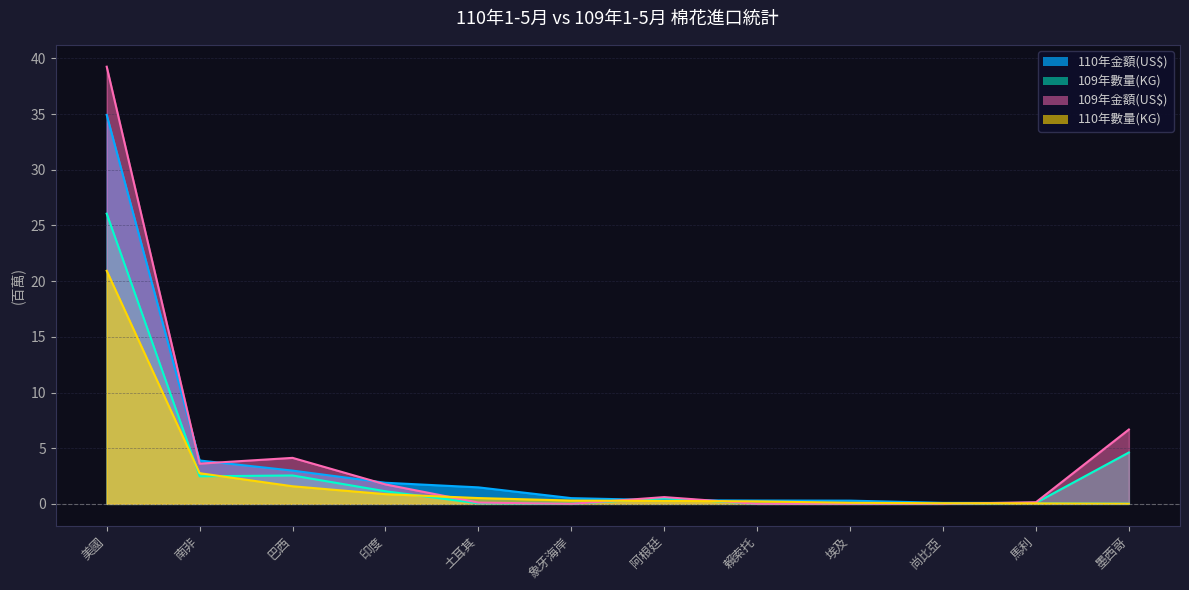

Reading left to right, transcribe all the data shown in this chart.

110年金額(US$): 34.9	3.9	3.0	1.9	1.5	0.5	0.3	0.3	0.3	0.1	0.1	0.0
109年數量(KG): 26.1	2.5	2.6	1.1	0.0	0.0	0.5	0.0	0.0	0.0	0.1	4.6
109年金額(US$): 39.3	3.6	4.1	1.7	0.1	0.0	0.6	0.0	0.0	0.0	0.1	6.7
110年數量(KG): 20.9	2.8	1.6	0.9	0.5	0.3	0.3	0.2	0.1	0.1	0.0	0.0